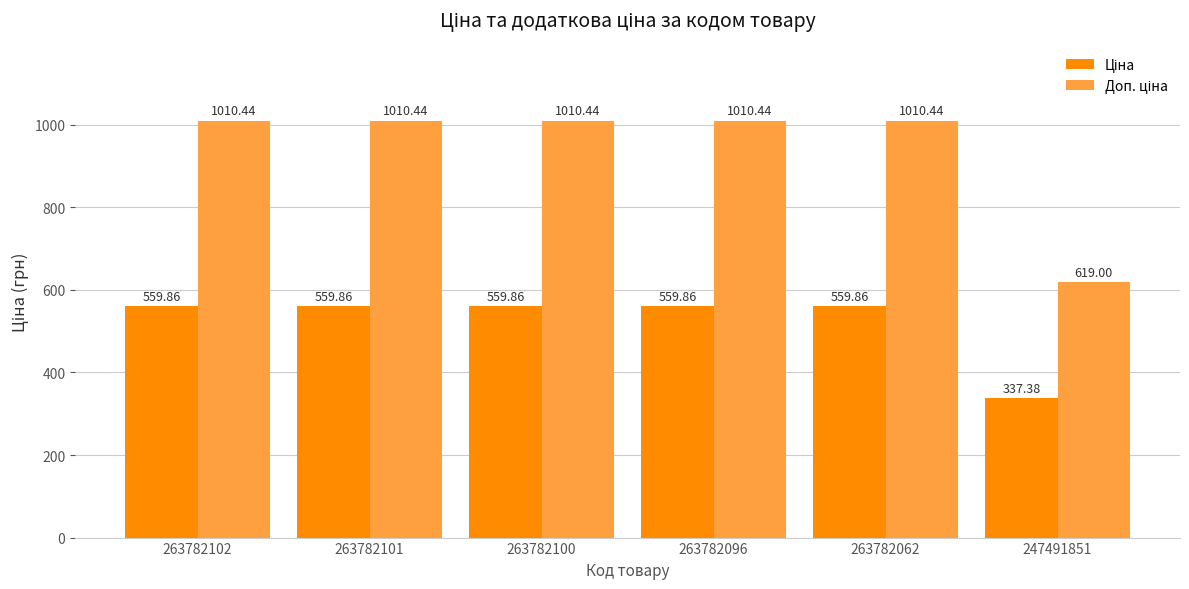

How many categories are shown in the chart?

6